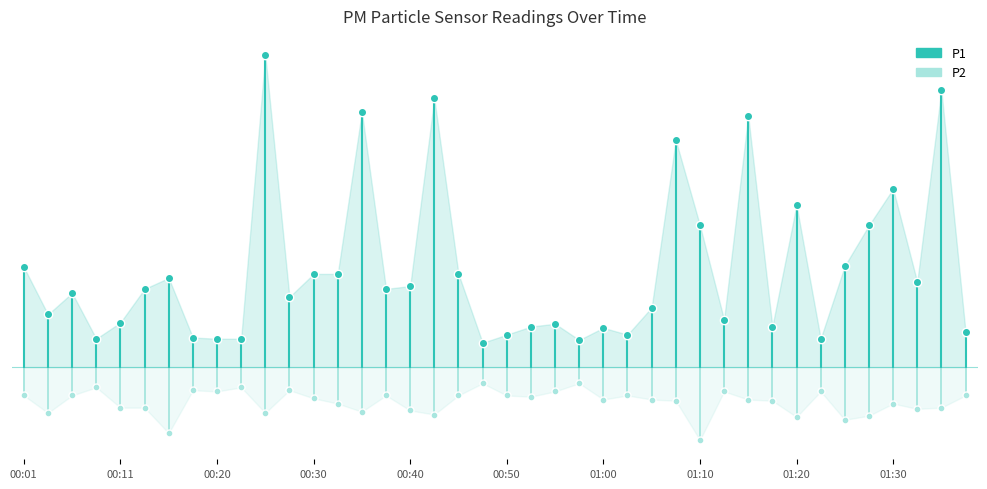

The P1 series shows 2.5 at 00:11. True or false?

True